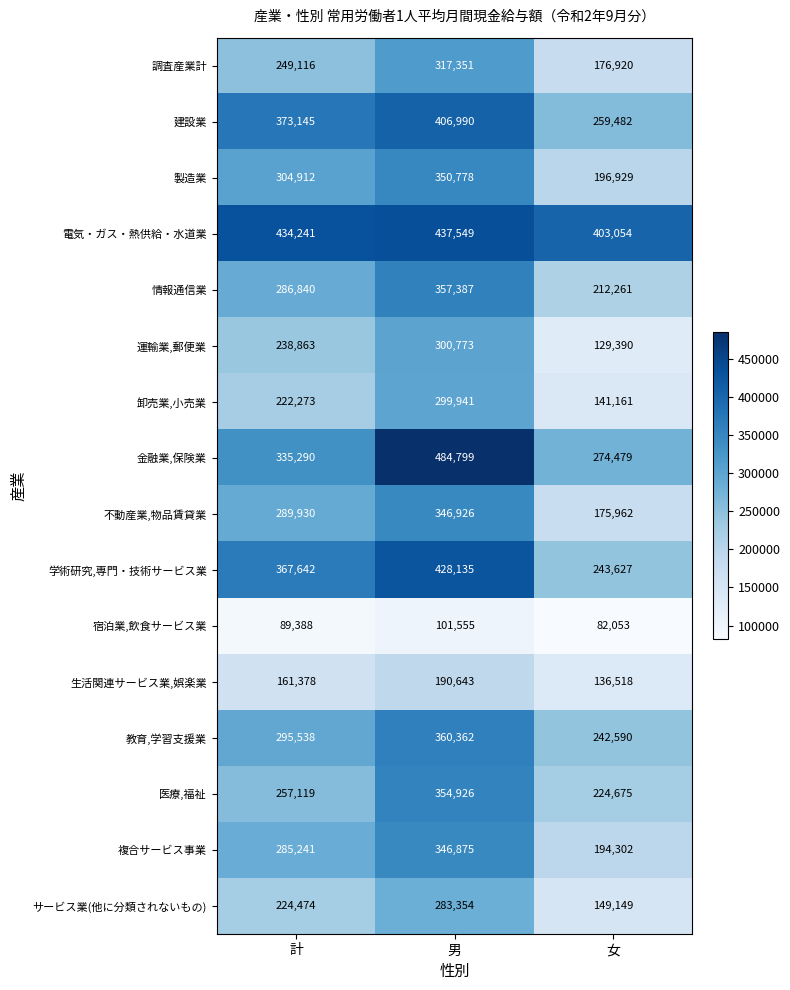

Which series changed the most between 計 and 女?

学術研究,専門・技術サービス業